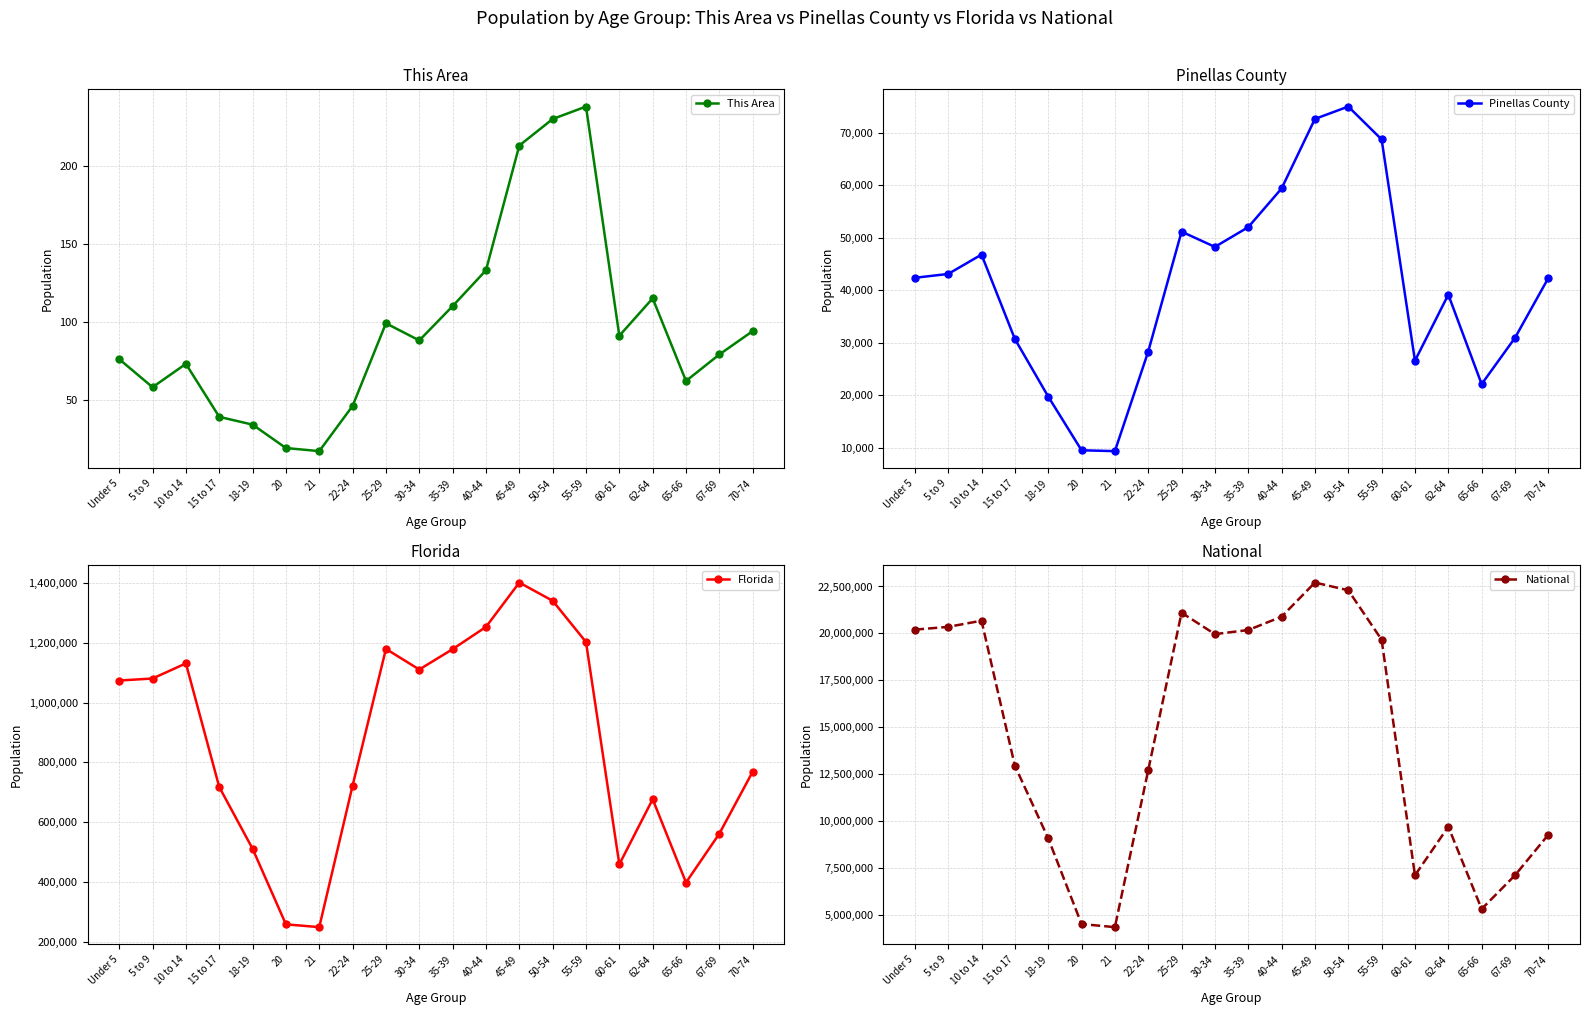

Where is the first local minimum for Pinellas County?

21